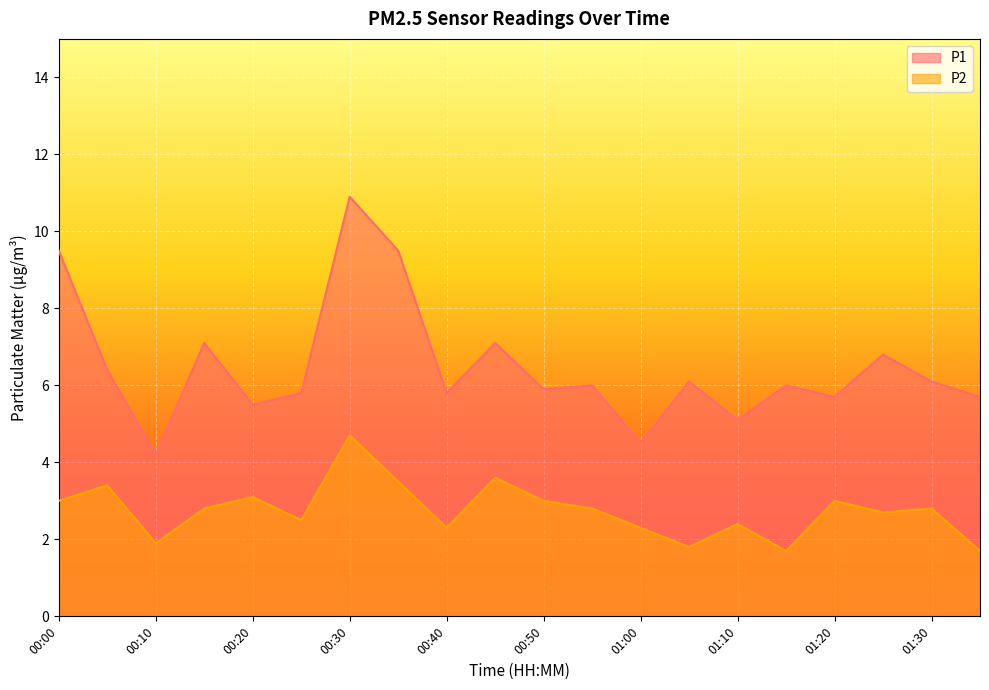

Which series has the largest range (max minus min)?

P1